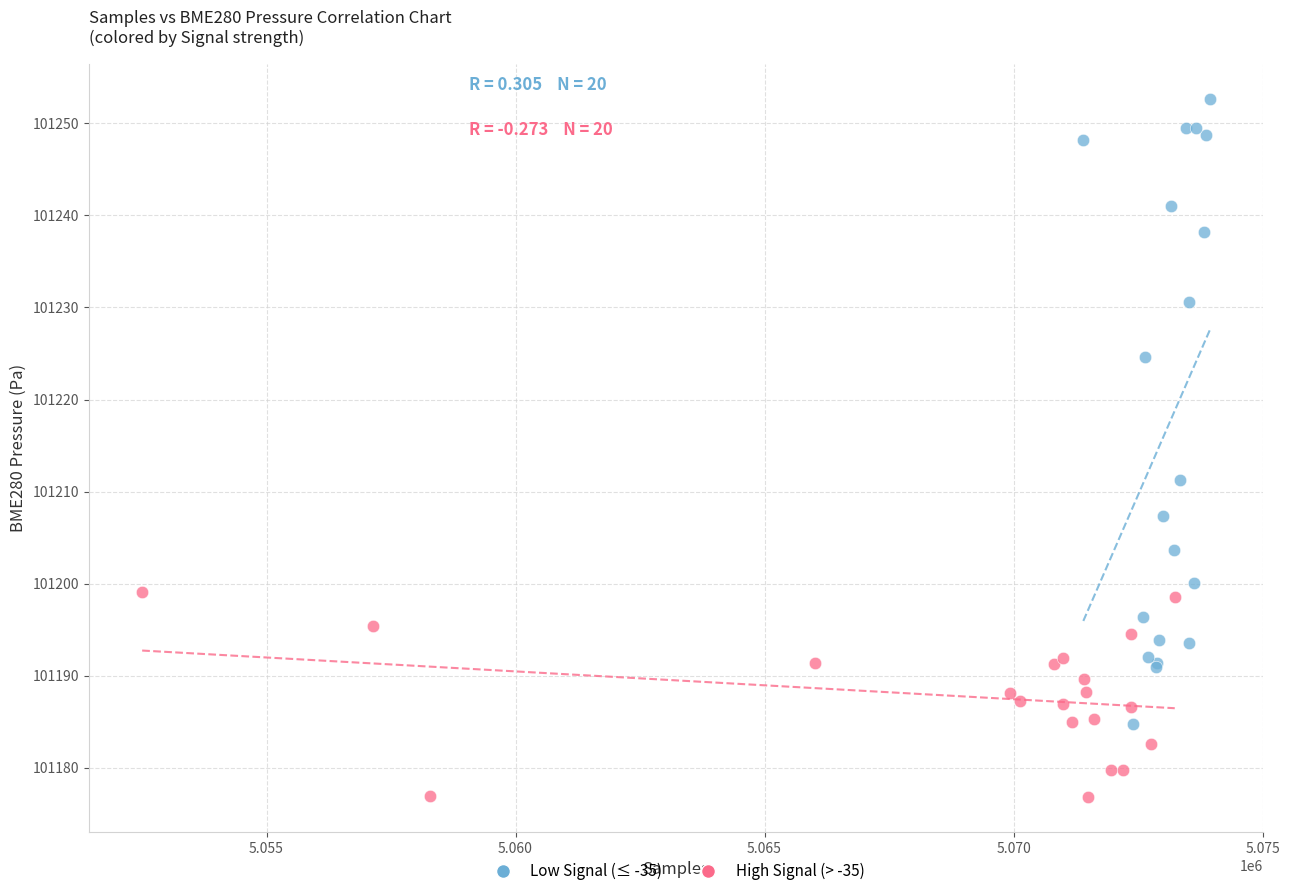

Which series reaches the minimum Y coordinate?

High Signal (> -35)